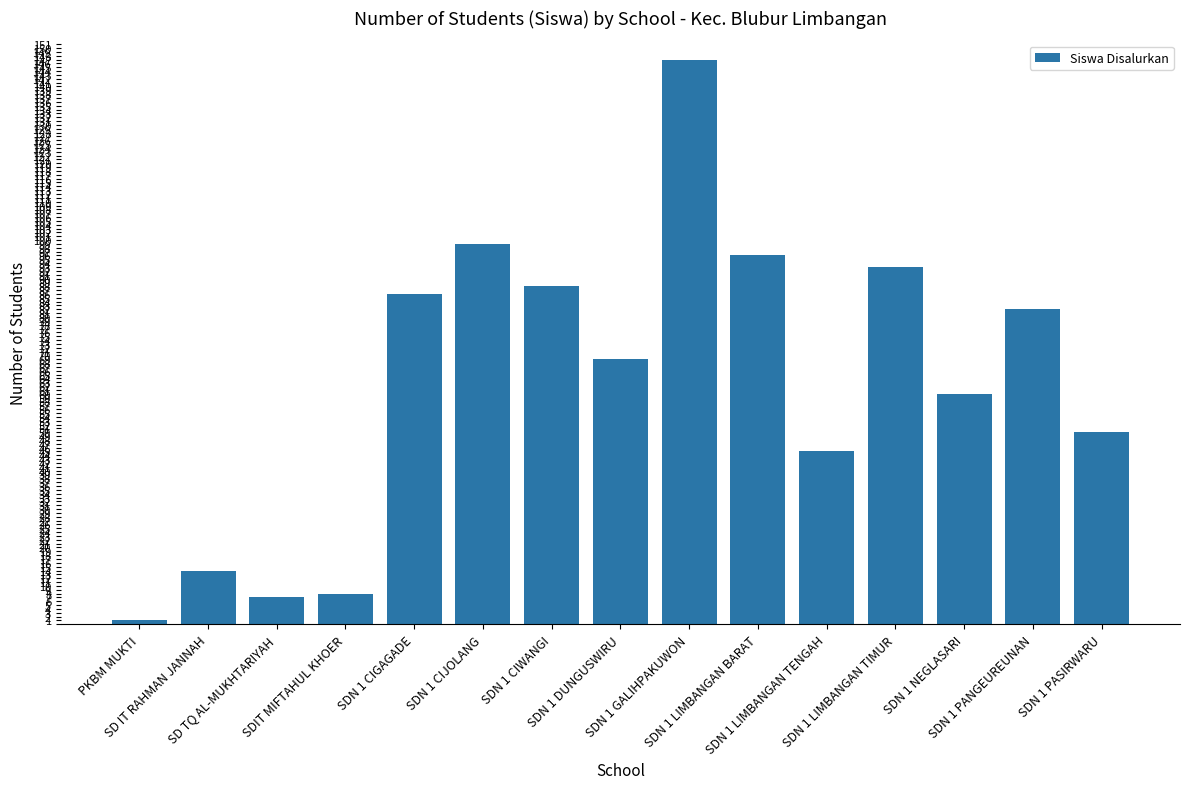

What position from the left is SD TQ AL-MUKHTARIYAH?

3